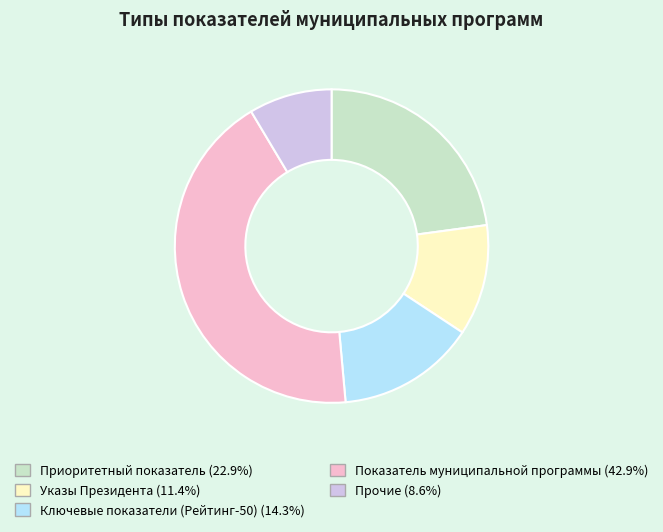

Rank the categories by value from highest to lowest.

Показатель муниципальной программы, Приоритетный показатель, Ключевые показатели (Рейтинг-50), Указы Президента, Прочие